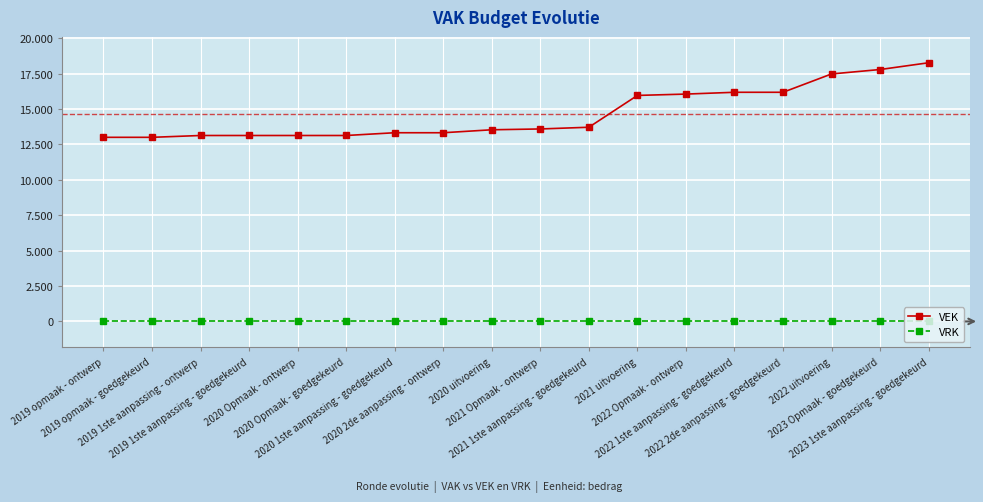

List the series in order of their overall mean, lowest first.

VRK, VEK